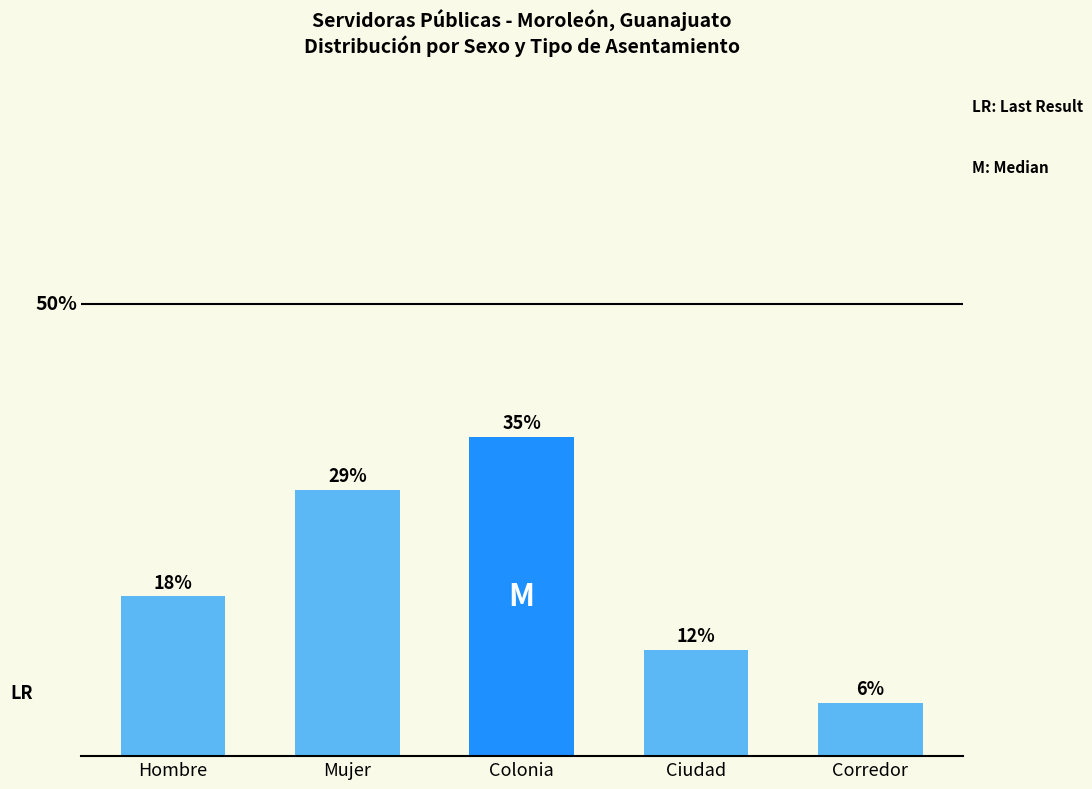

At which category does the chart reach its minimum across all series?

Corredor